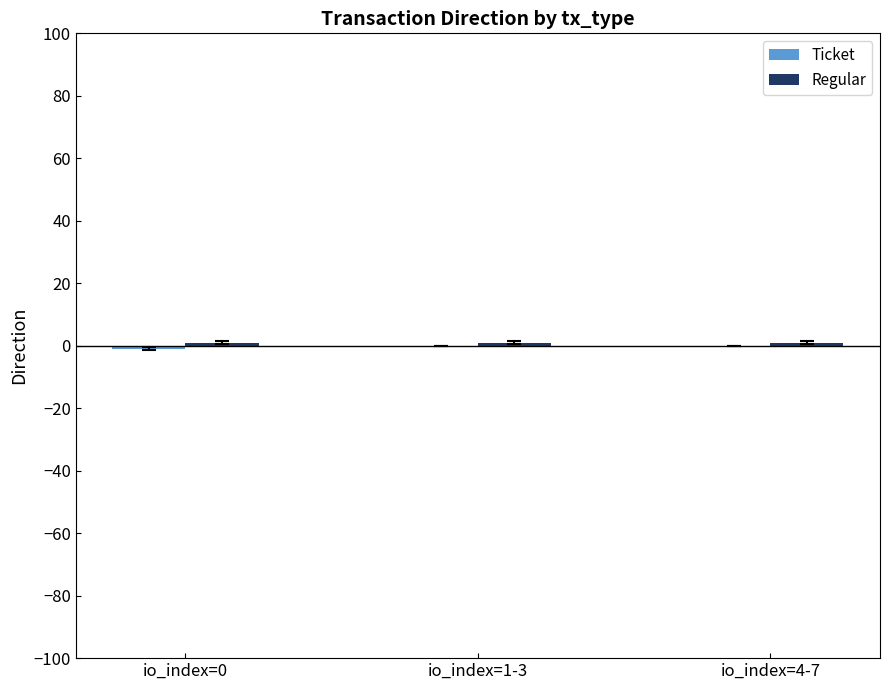

How many groups of bars are there?

3